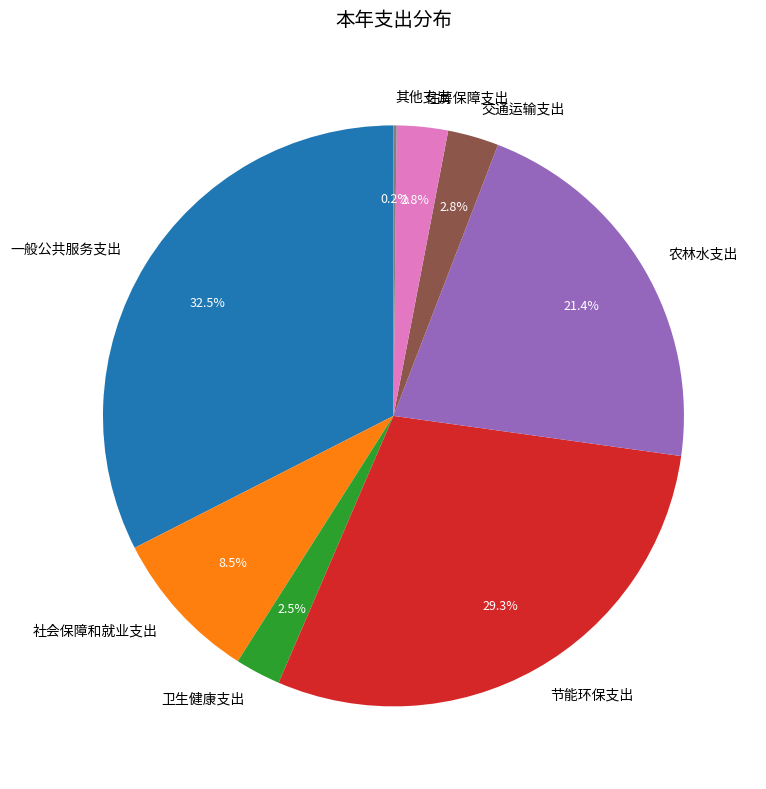

Combined, do 社会保障和就业支出 and 住房保障支出 account for over 50%?

No